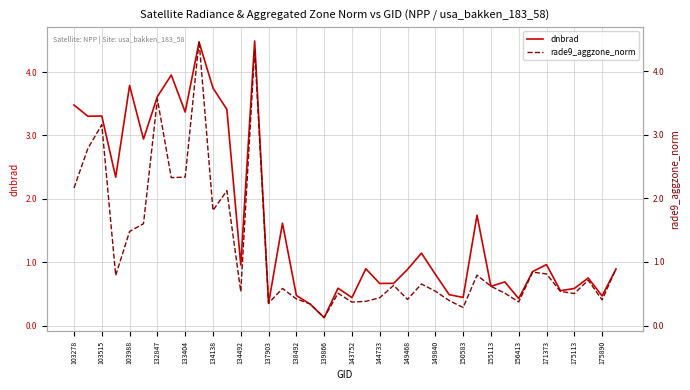

The value of dnbrad at 143752 is 2.1. True or false?

False